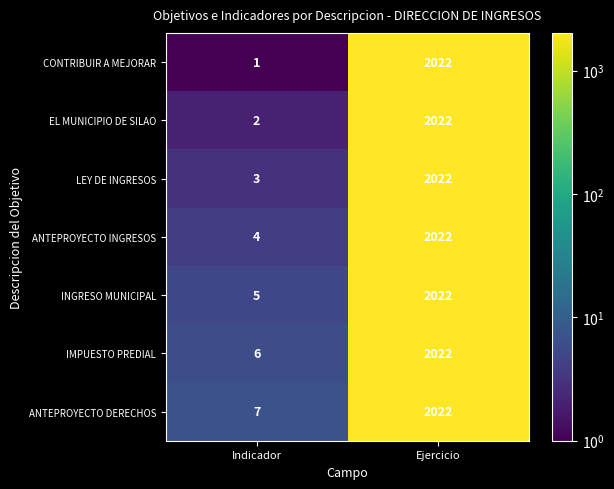

At which category is the sum across all series the highest?

Ejercicio